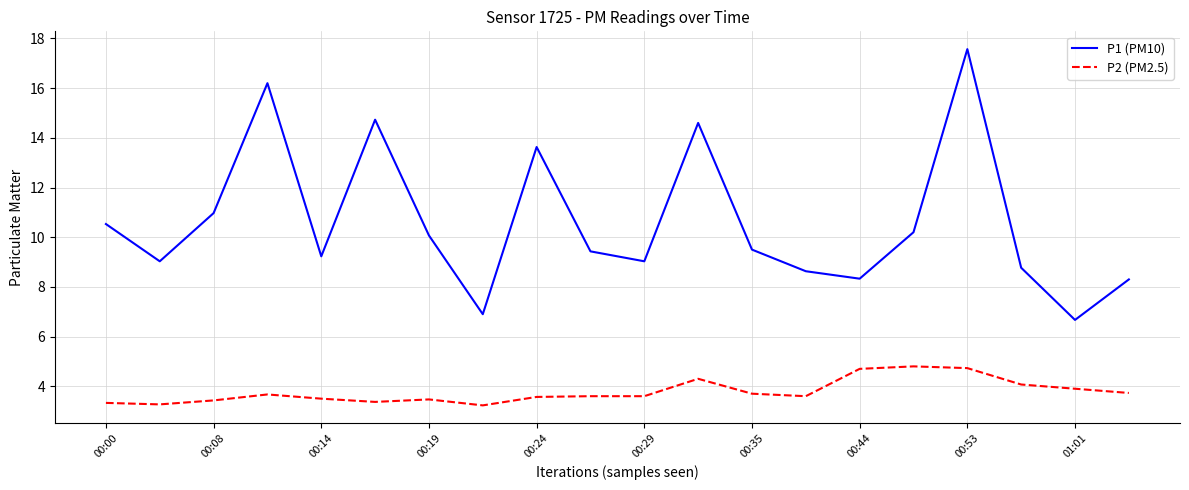

List the series in order of their peak value, lowest first.

P2 (PM2.5), P1 (PM10)